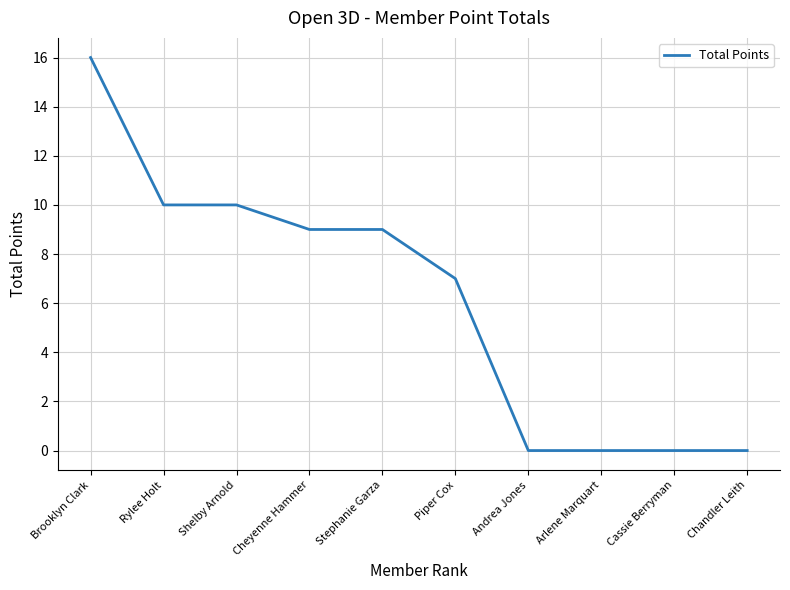

What is the average value?

6